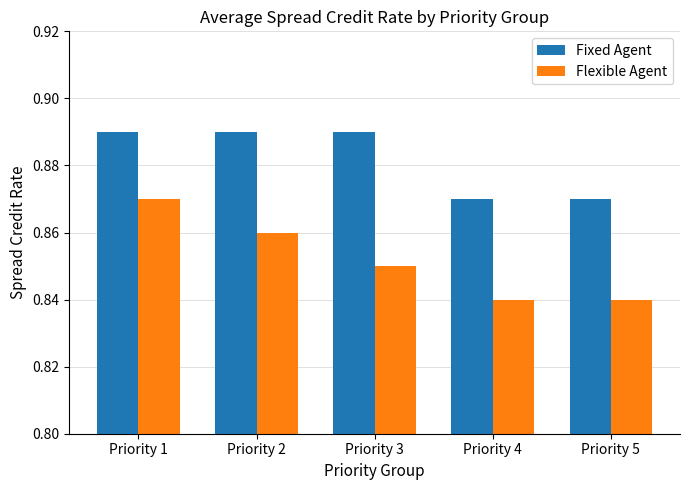

True or false: Flexible Agent has a value of 0.4 at Priority 4.

False